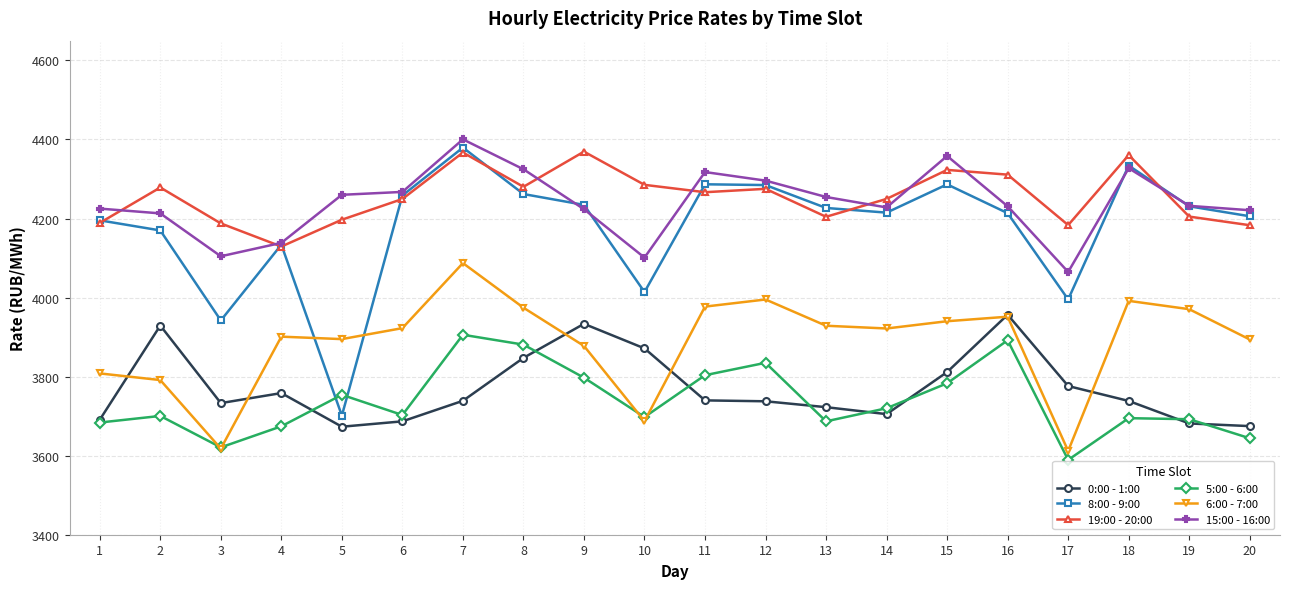

Between 5 and 10, which series saw the biggest shift?

8:00 - 9:00